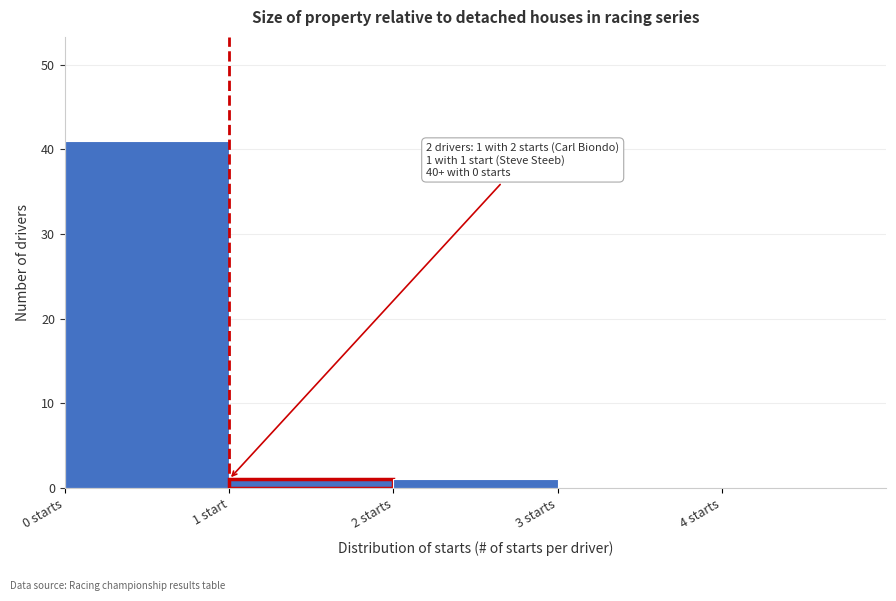

Reading right to left, list all the values displayed in this chart.

4 starts=0	3 starts=0	2 starts=1	1 start=1	0 starts=41